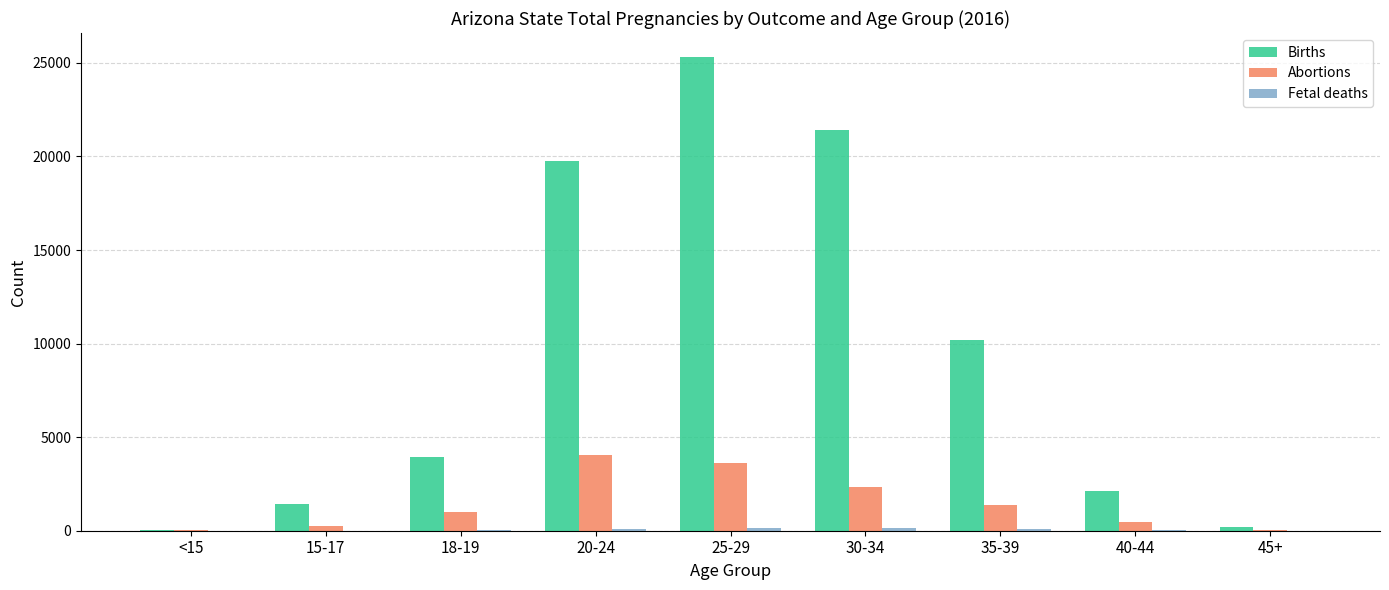

Which category has the highest value across all series?

25-29